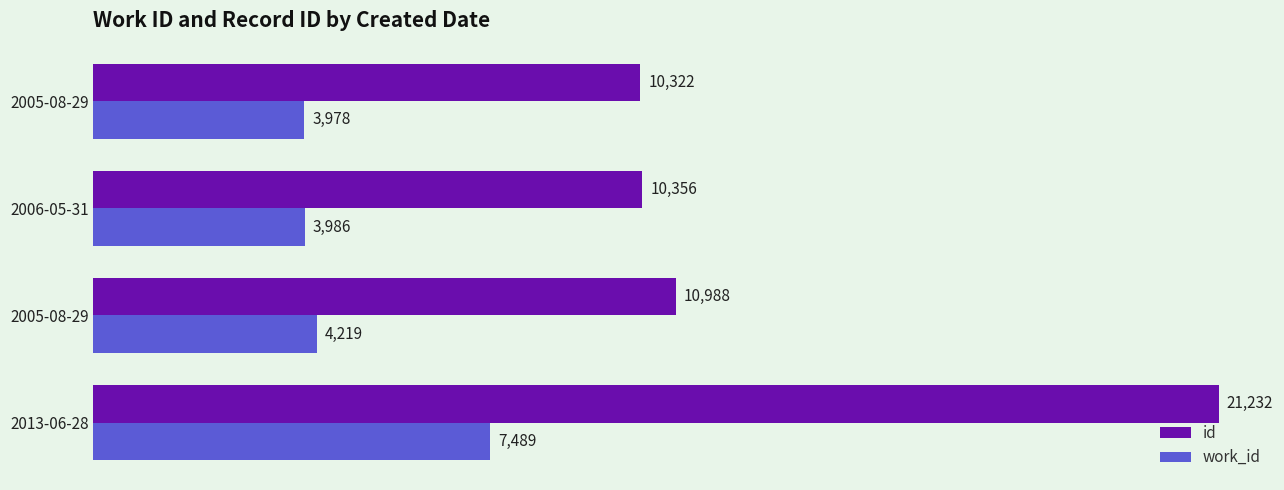

How many values in the work_id series are below 4219?

2